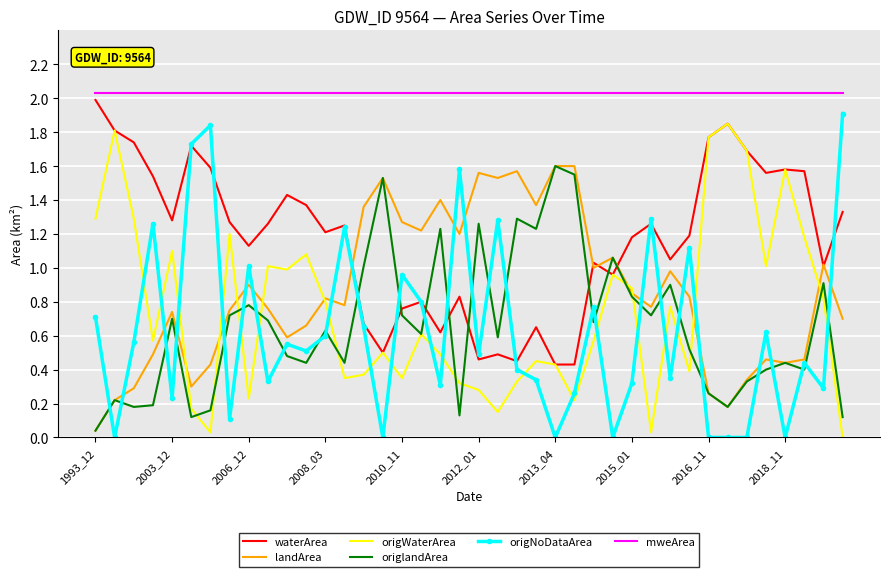

In waterArea, how many points are higher than both neighbors (excluding endpoints)?

11